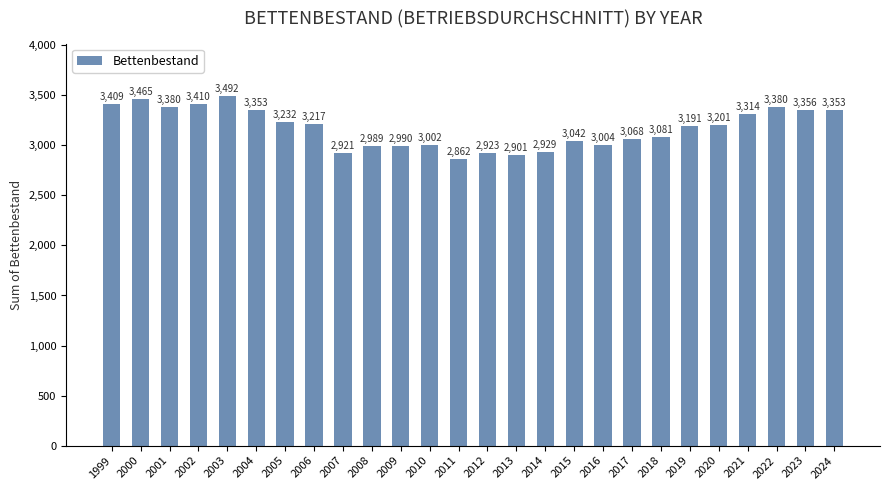

Between 2017 and 2004, which is larger?

2004